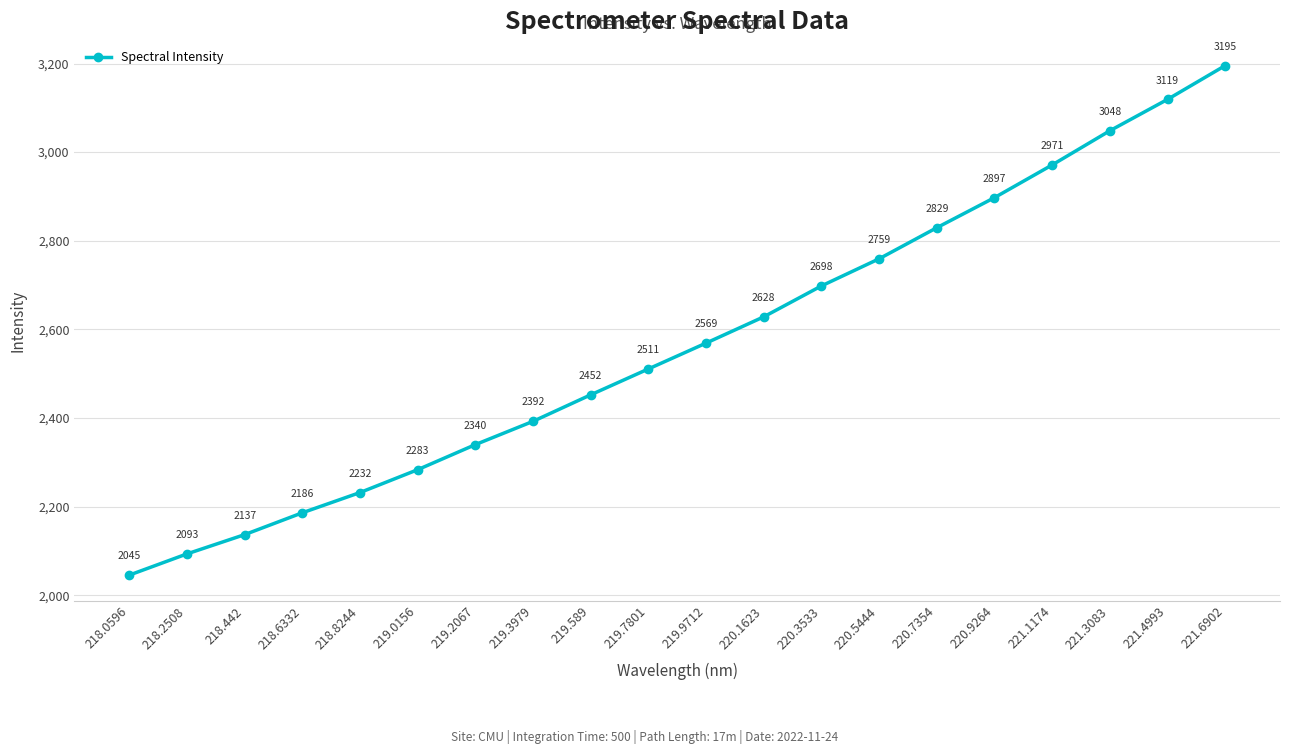

What is the change in value from 218.442 to 221.3083?

+911.6